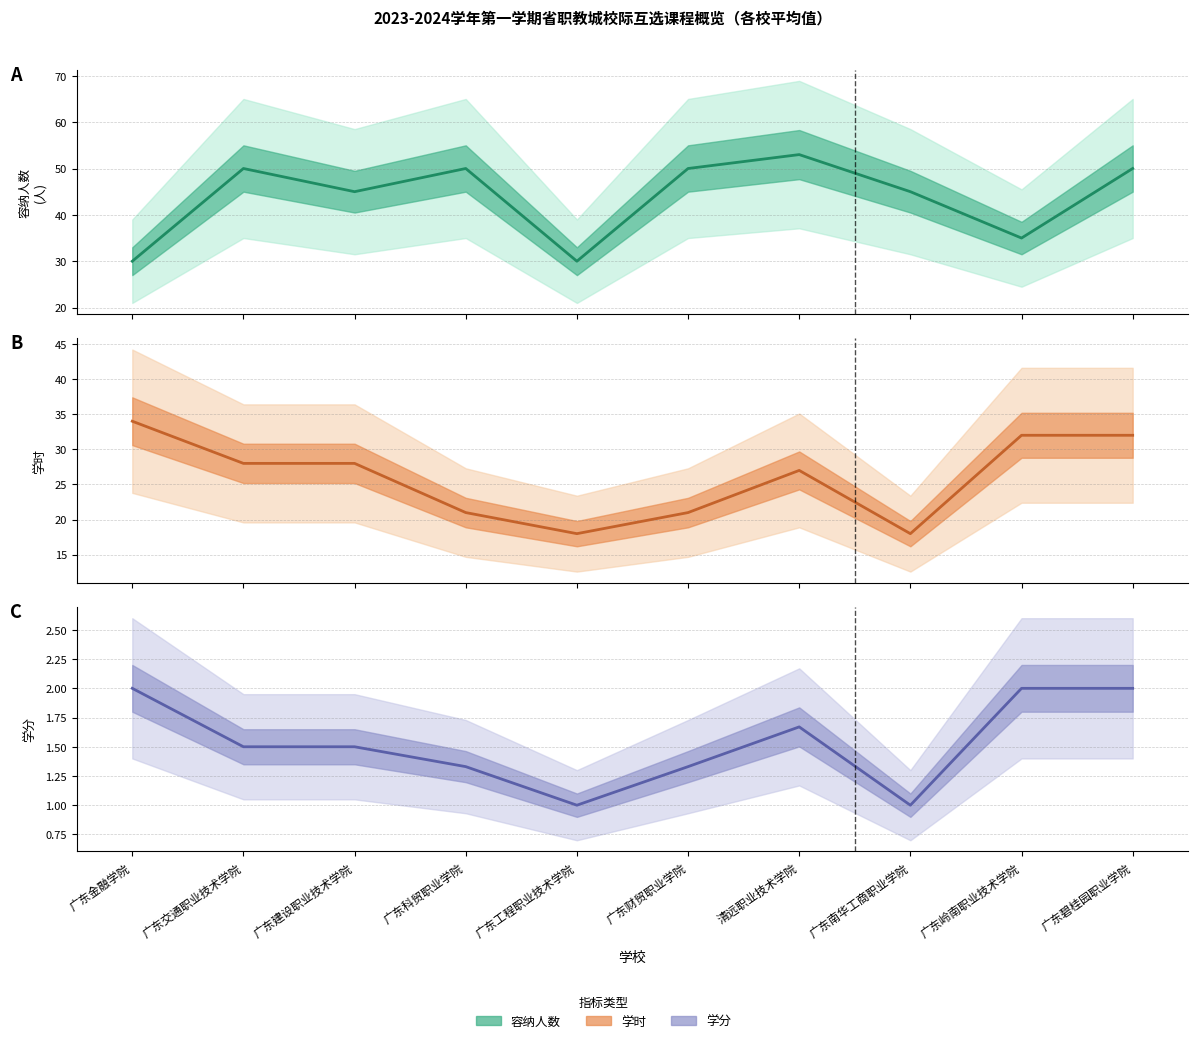

What is the minimum value shown in the chart?

1.0